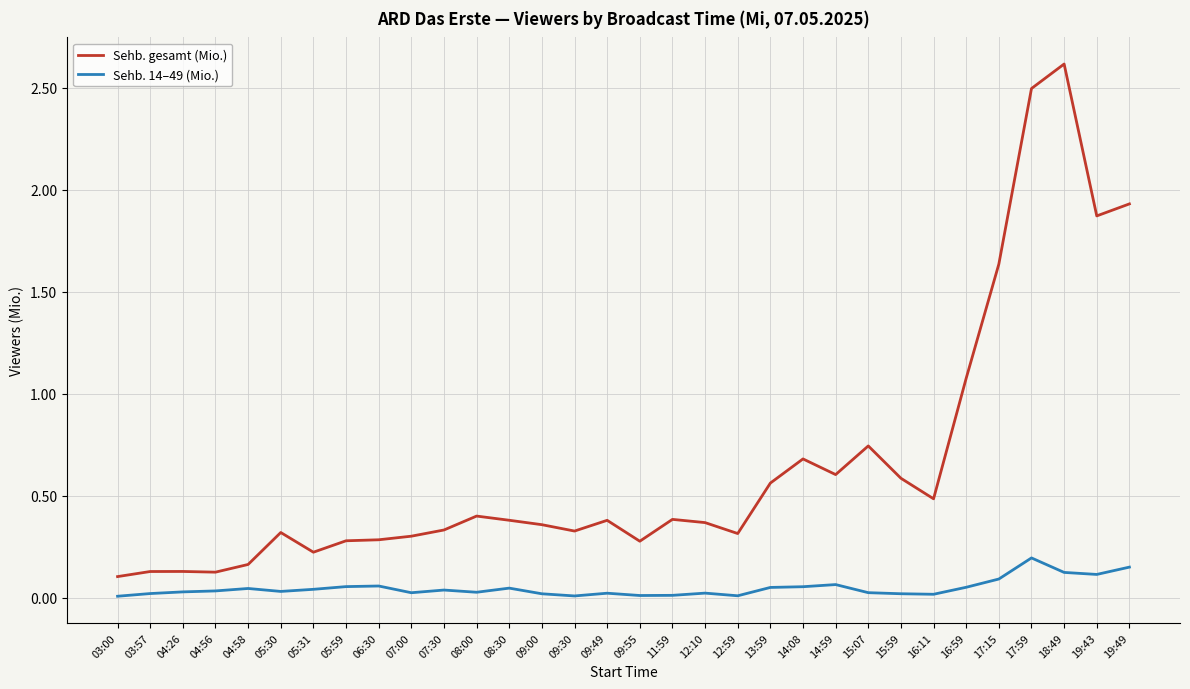

Which series changed the most between 07:00 and 19:43?

Sehb. gesamt (Mio.)